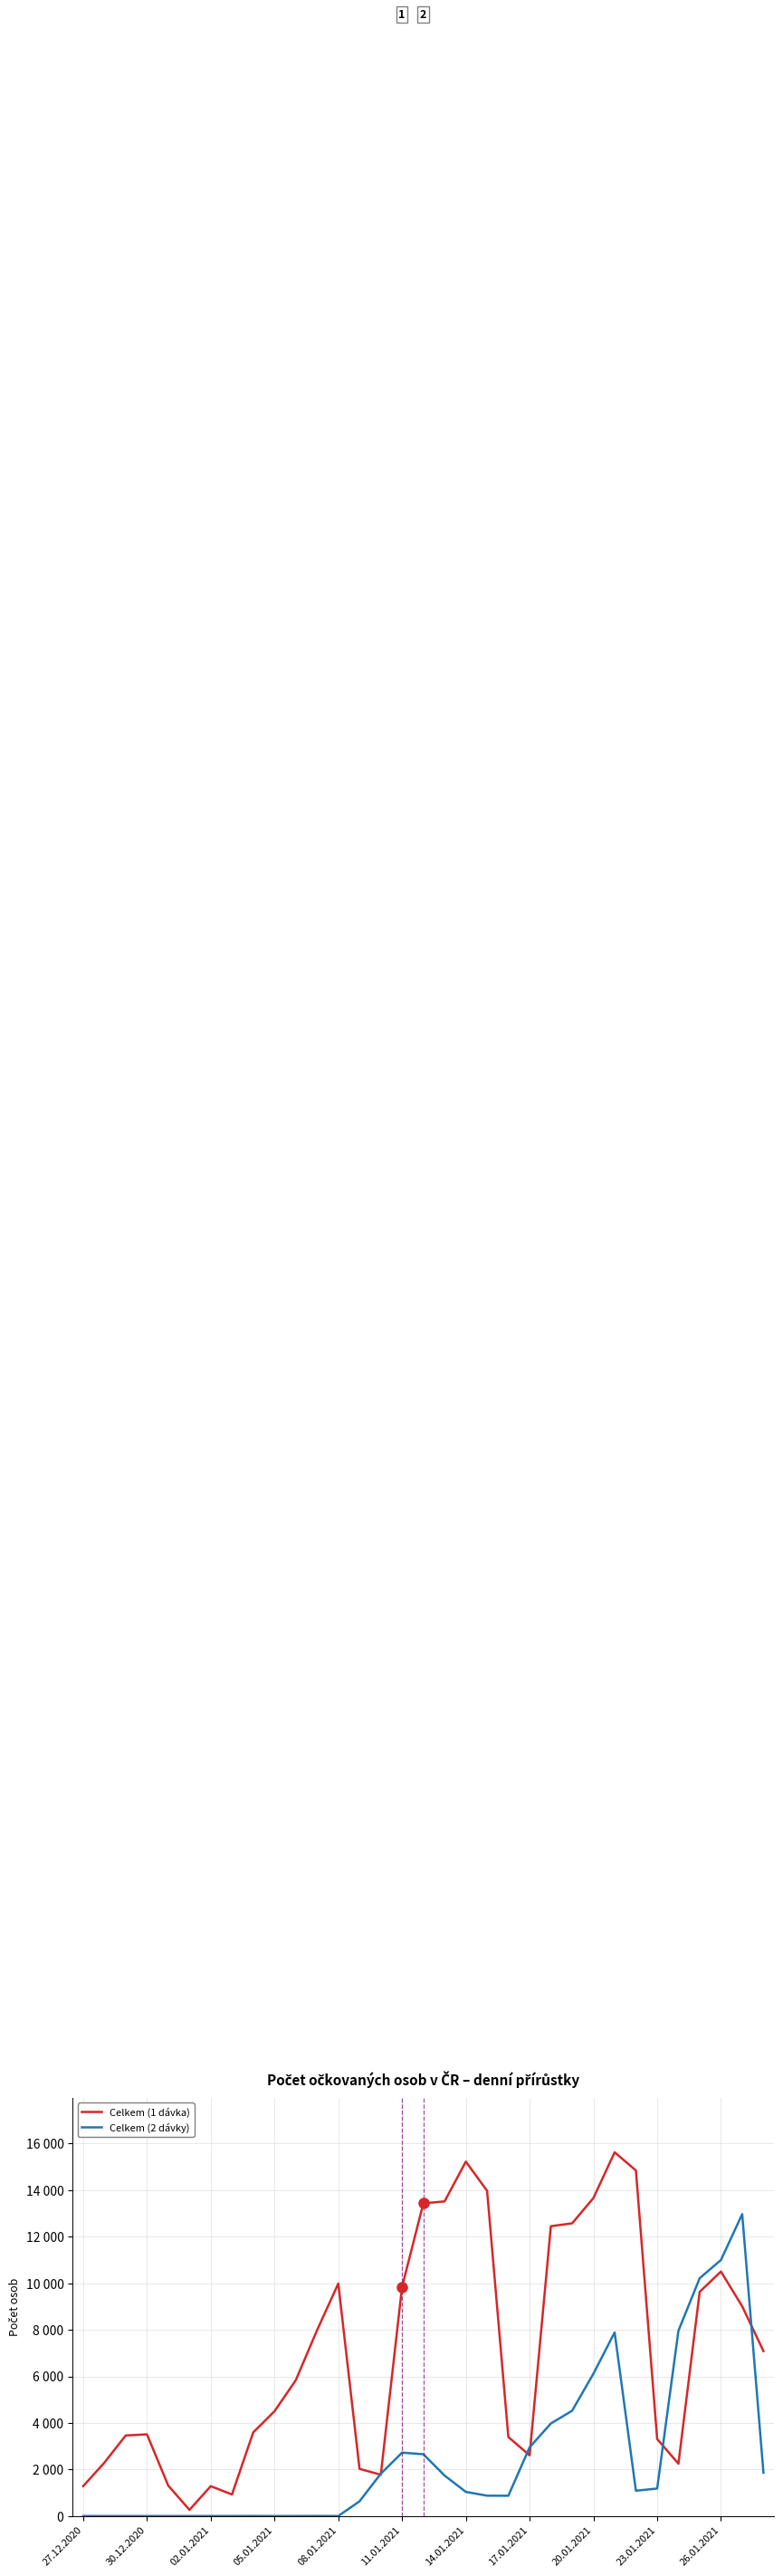

What are all the series names shown in the legend?

Celkem (1 dávka), Celkem (2 dávky)